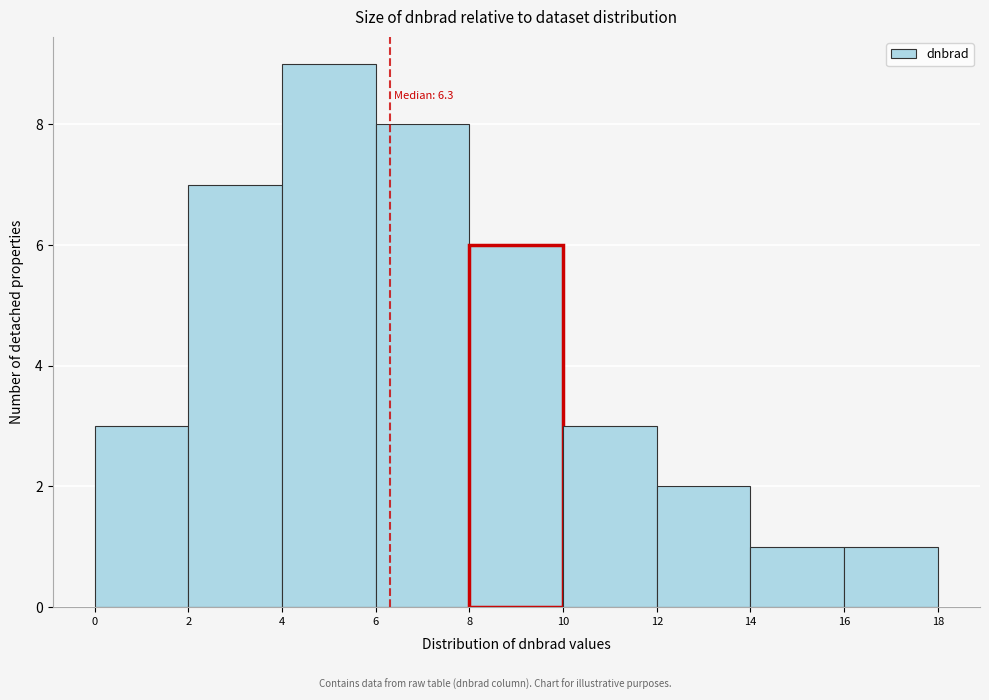

Which range on the x-axis has the tallest bar?

4 to 6